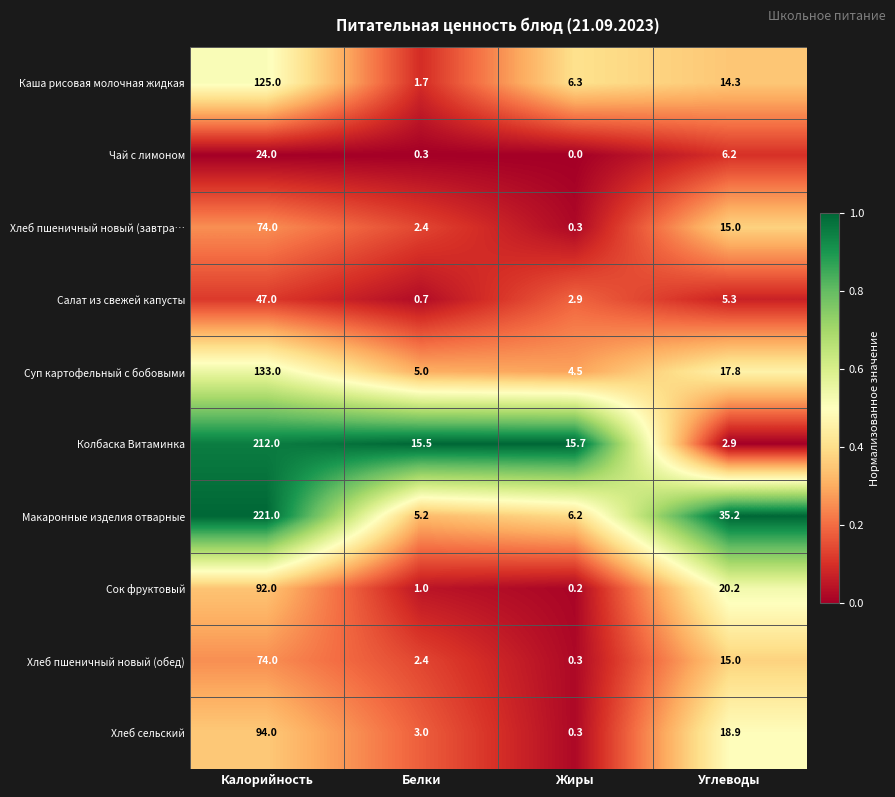

At how many categories does at least one series exceed 0?

4